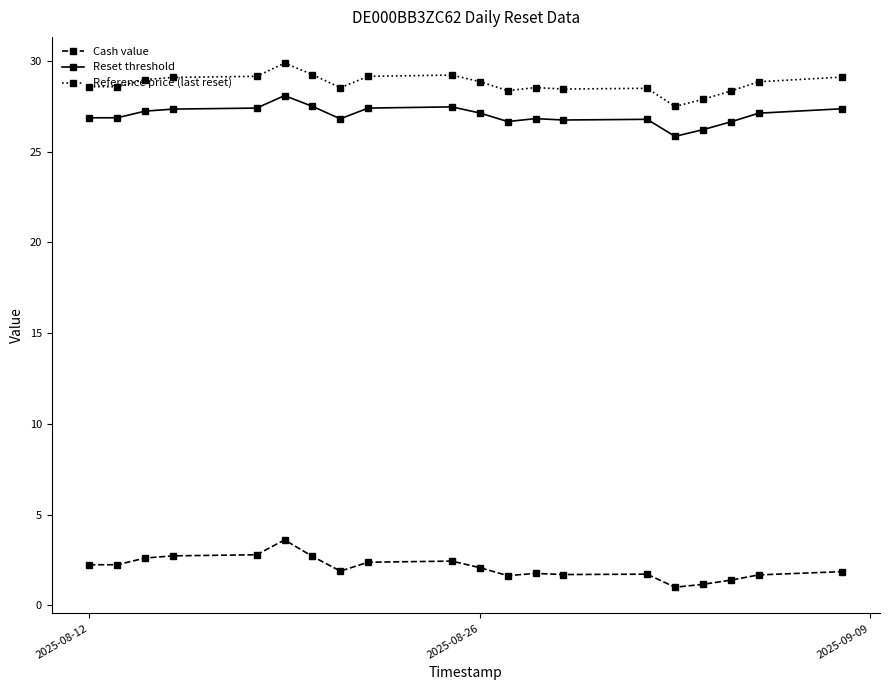

What is the maximum value for Reset threshold?

28.1